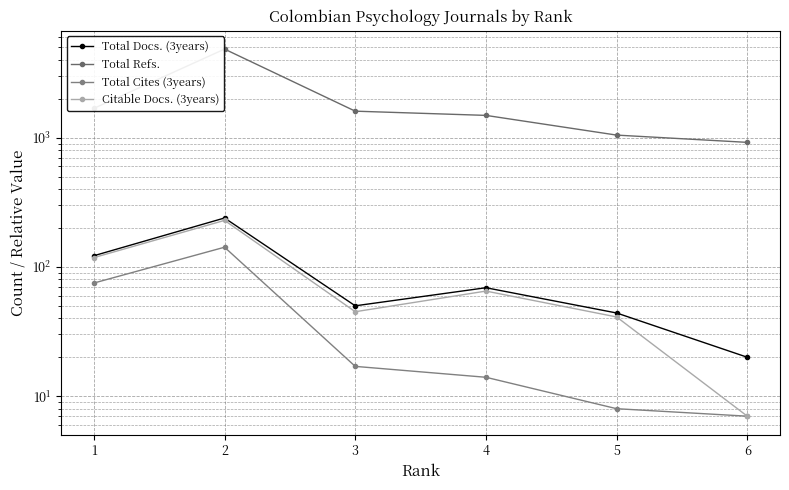

What is the sum of all Citable Docs. (3years) values?

505